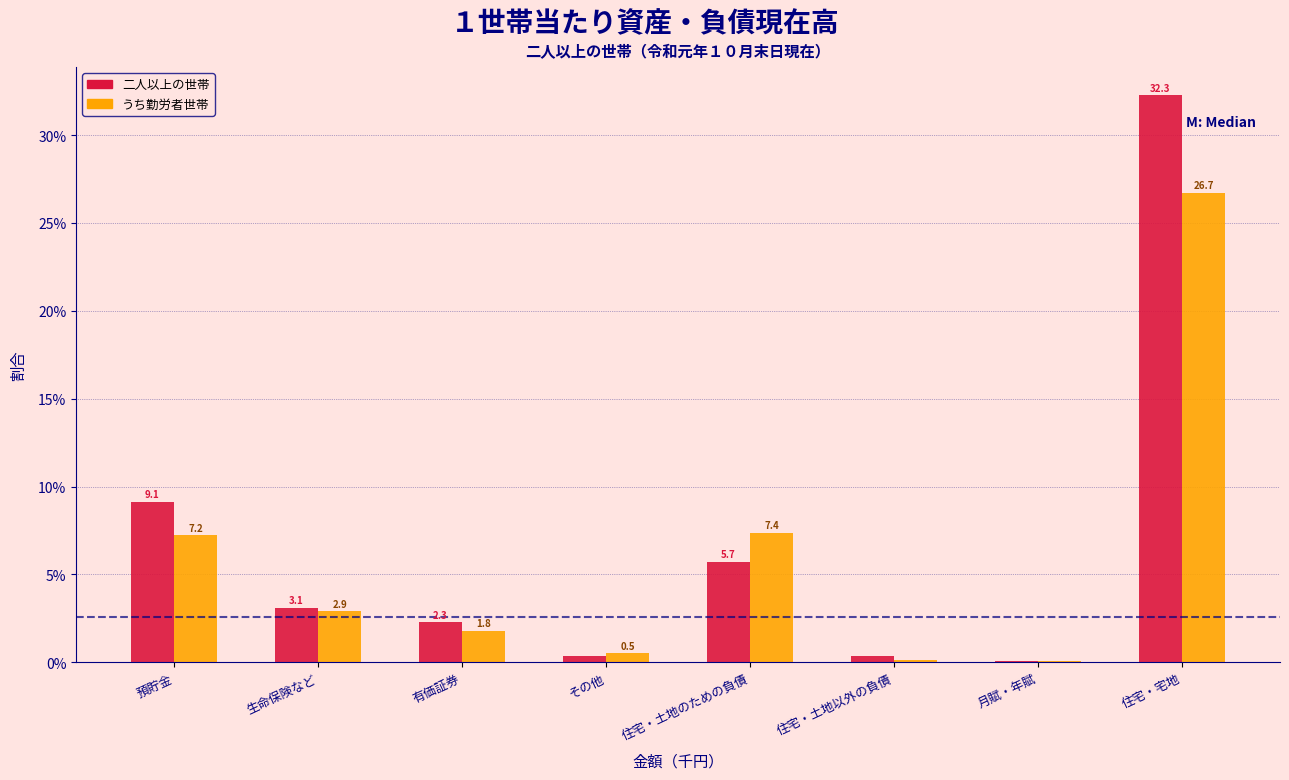

Which series changed the most between 預貯金 and 住宅・土地以外の負債?

二人以上の世帯